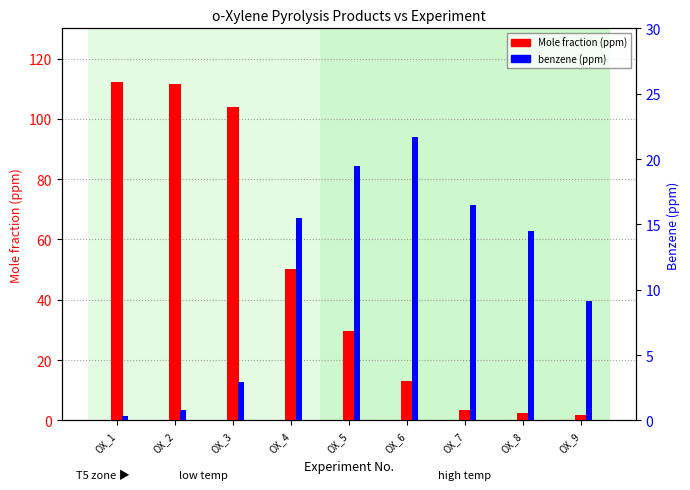

At how many categories does at least one series exceed 44?

4